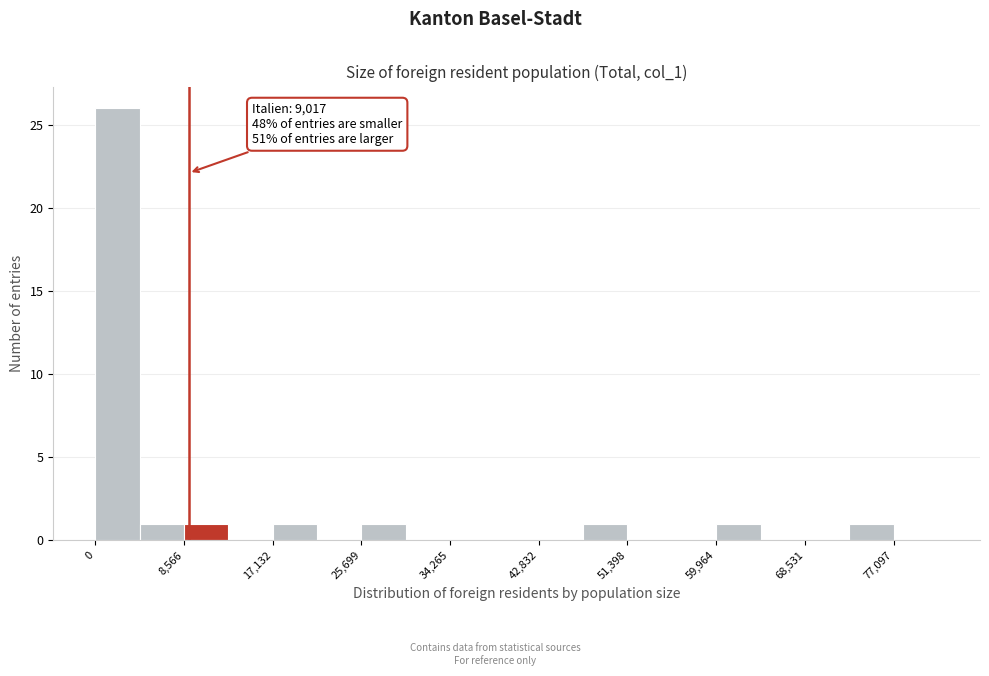

Which range on the x-axis has the tallest bar?

0 to 4000